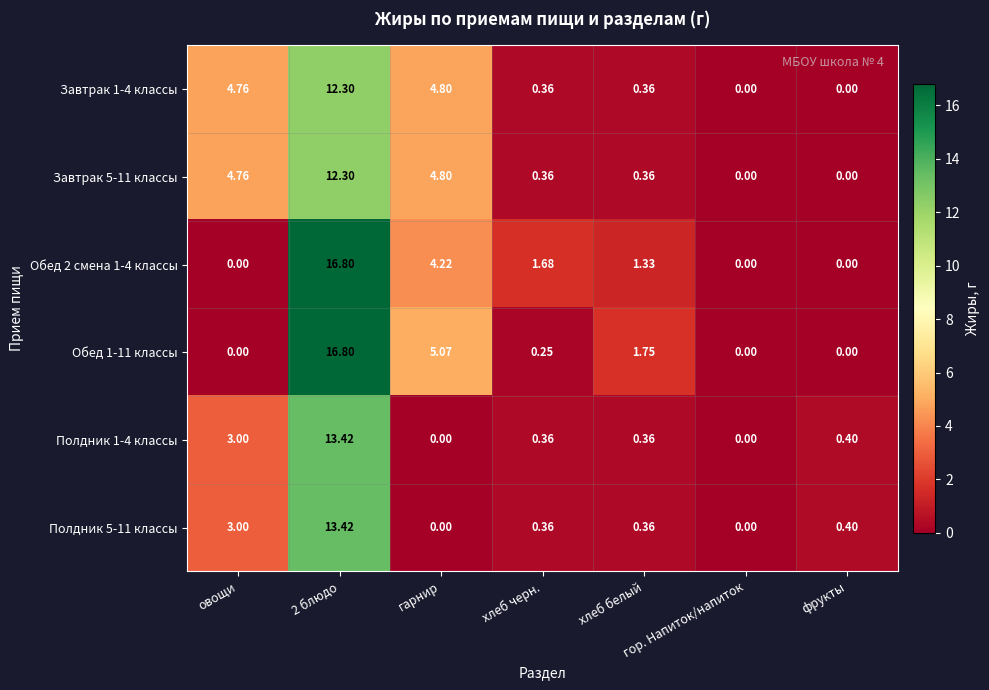

Where is Обед 1-11 классы nearest to the value 8?

гарнир